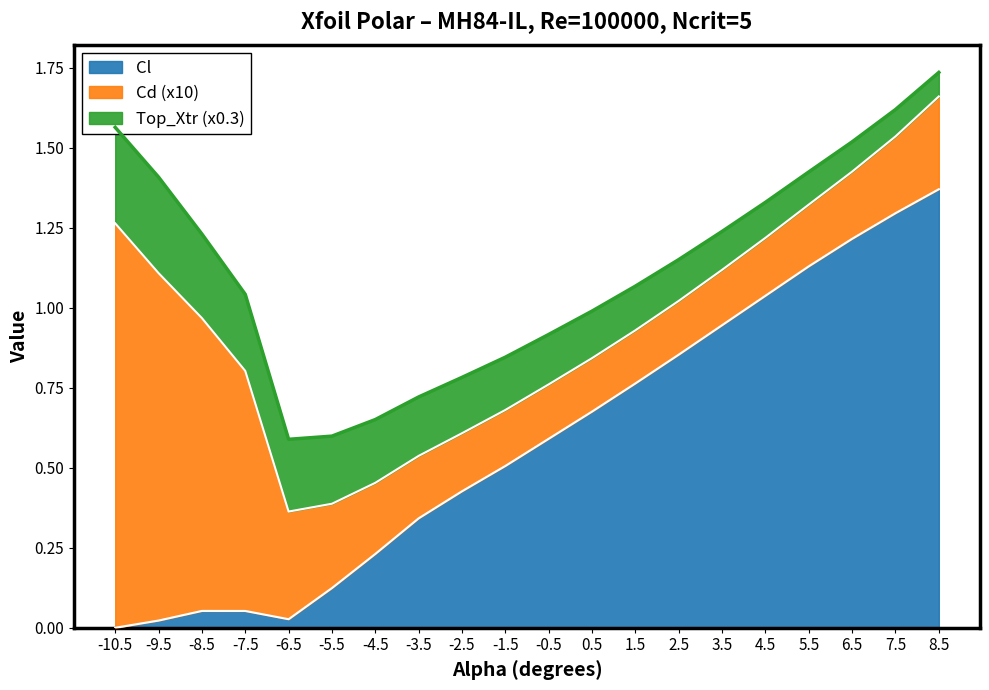

At which category is the sum across all series the highest?

8.5